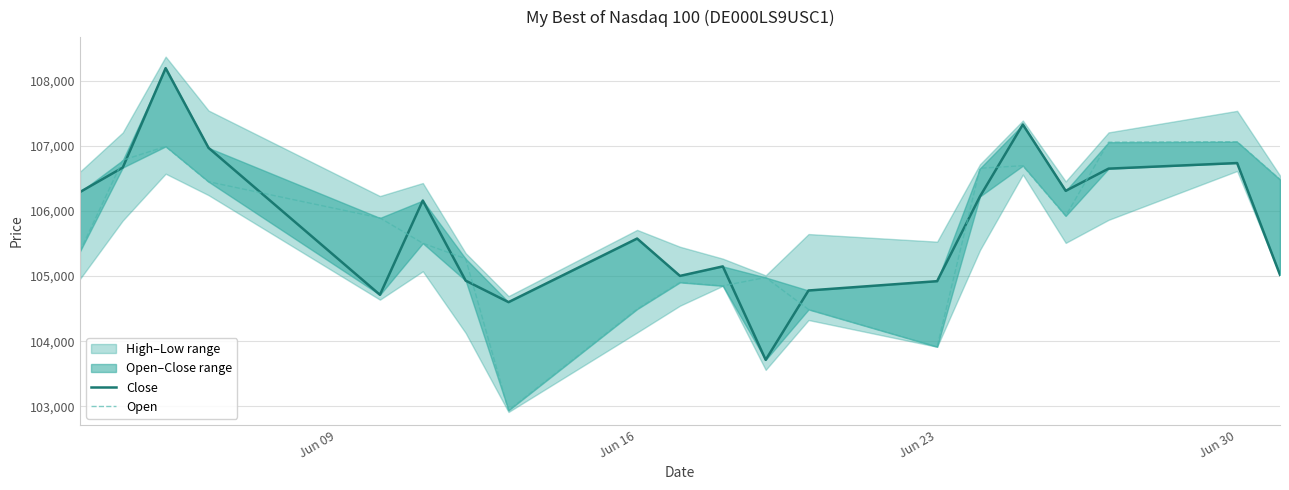

Which series ends up on top after the final intersection of Close and Open?

Open